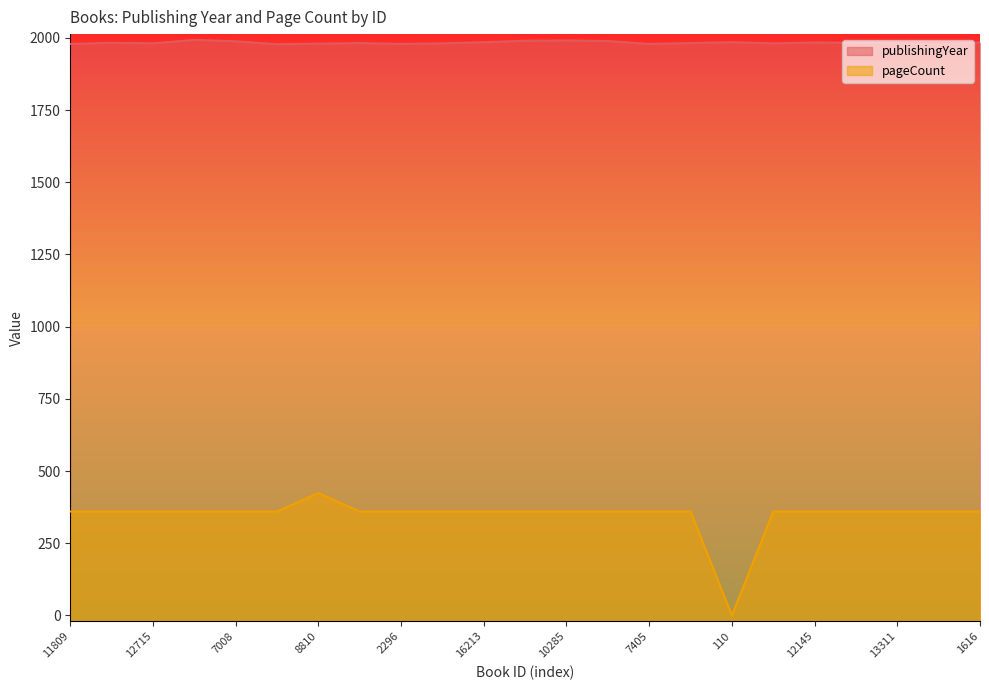

List the series in order of their peak value, highest first.

publishingYear, pageCount